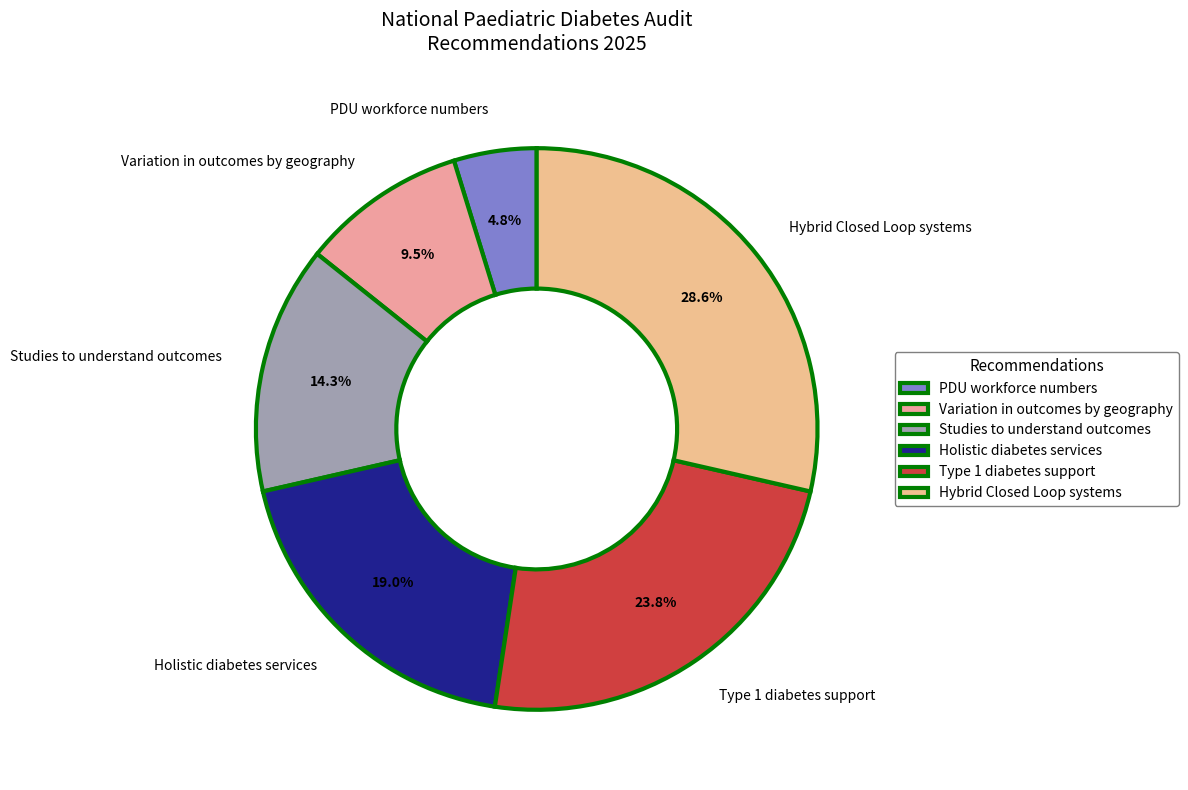

Does Studies to understand outcomes represent more than half of the total?

No